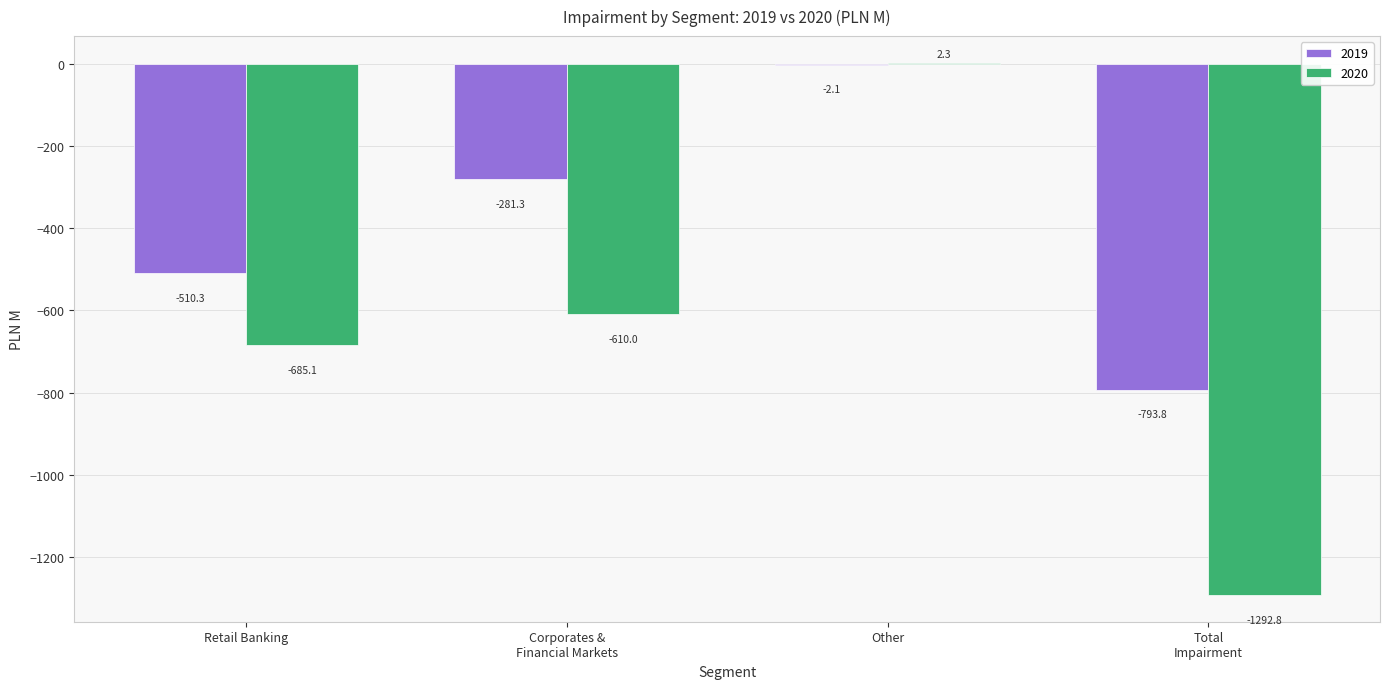

Are the bars grouped side by side (vs. stacked)?

Yes